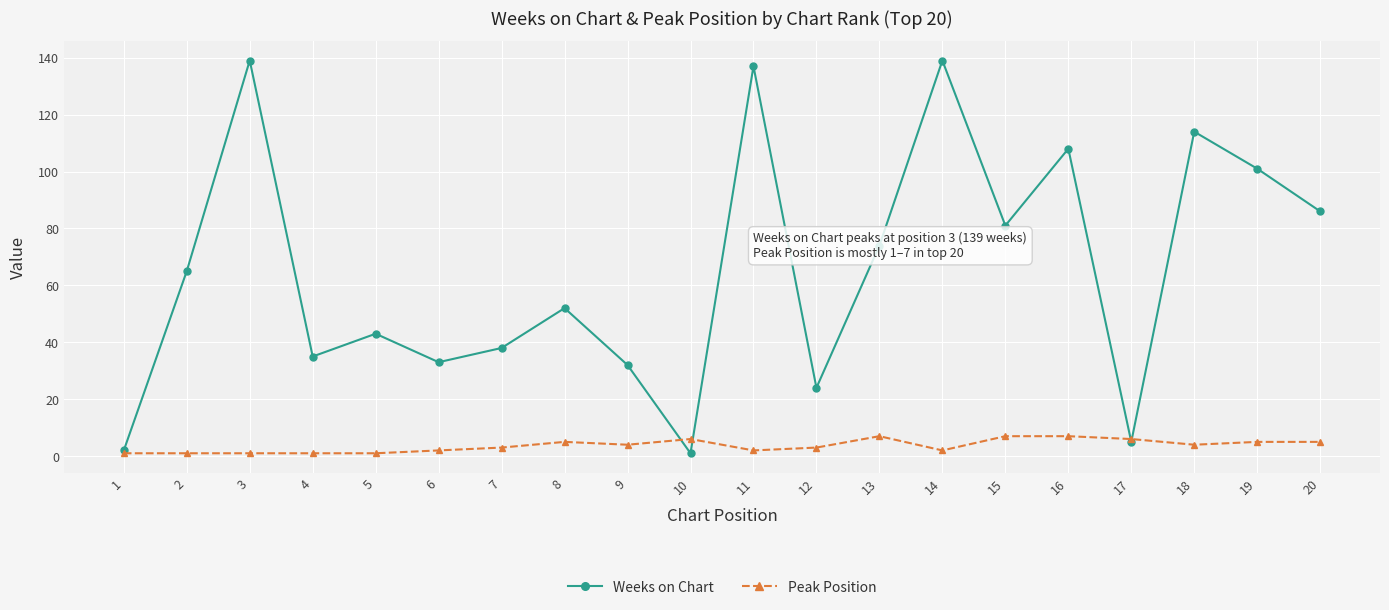

What is the total value across all series at 11?

139